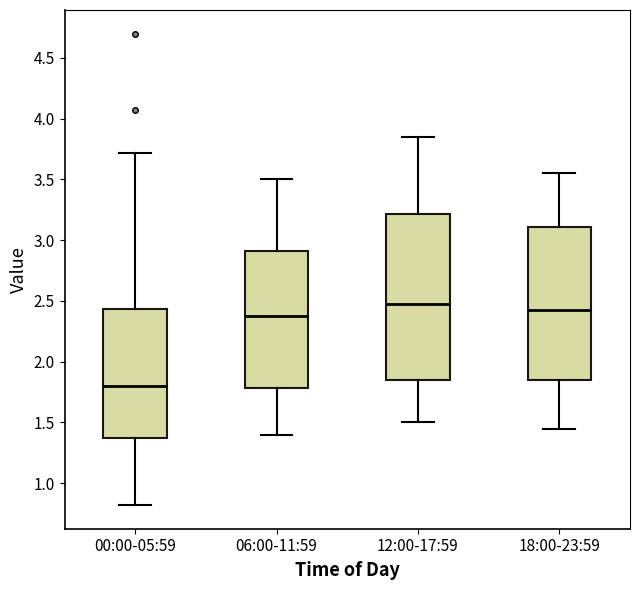

Which box's median line is the lowest?

00:00-05:59